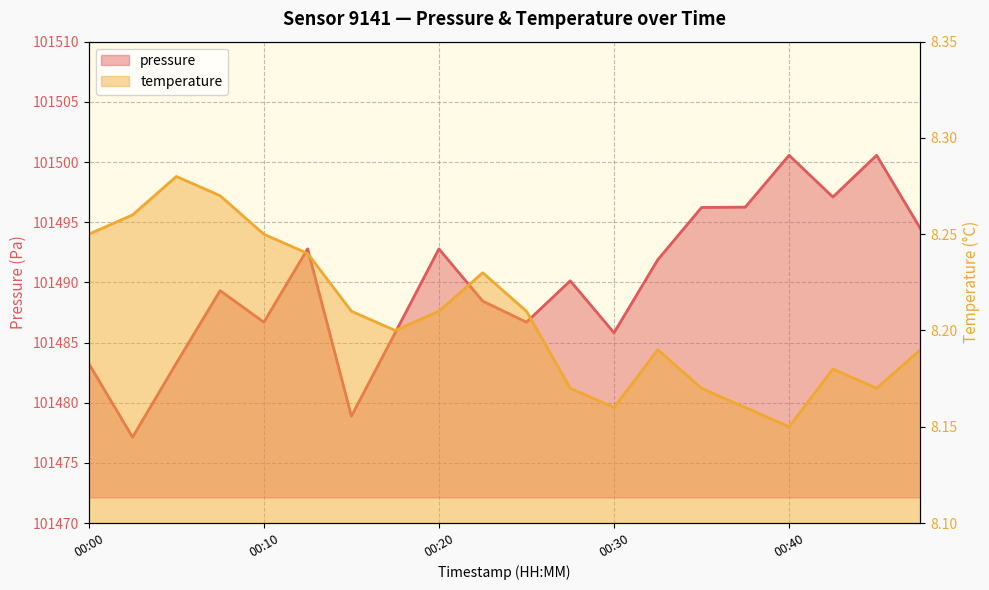

True or false: temperature has more than 0 points higher than both neighbors.

True